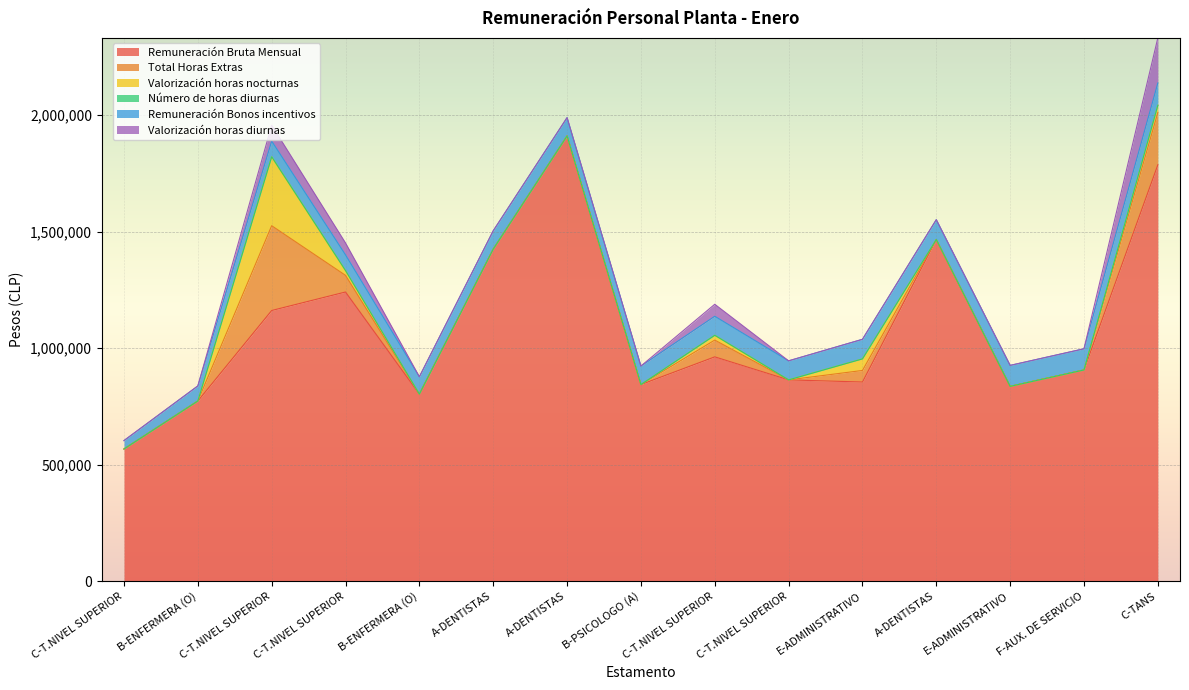

What is the label of the 10th point from the left?

C-T.NIVEL SUPERIOR